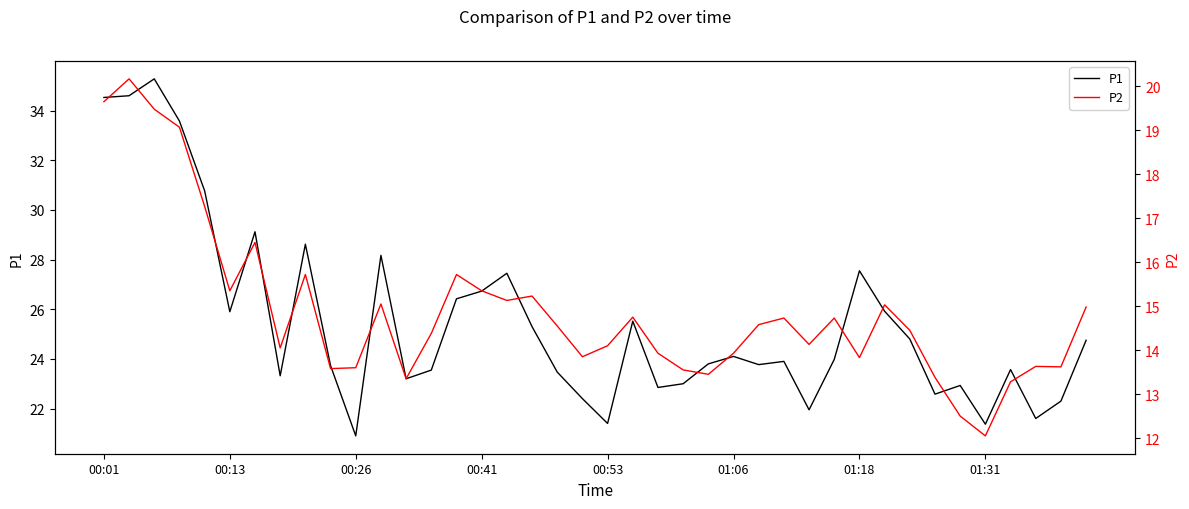

True or false: P2 and P1 cross at least once.

False